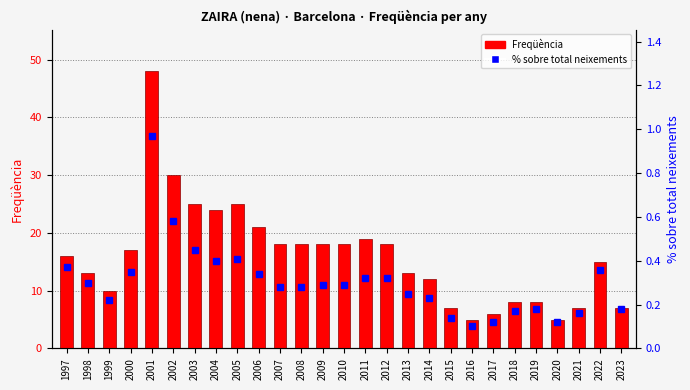

List the labels in order of Freqüència value, smallest first.

2016, 2020, 2017, 2015, 2021, 2023, 2018, 2019, 1999, 2014, 1998, 2013, 2022, 1997, 2000, 2007, 2008, 2009, 2010, 2012, 2011, 2006, 2004, 2003, 2005, 2002, 2001